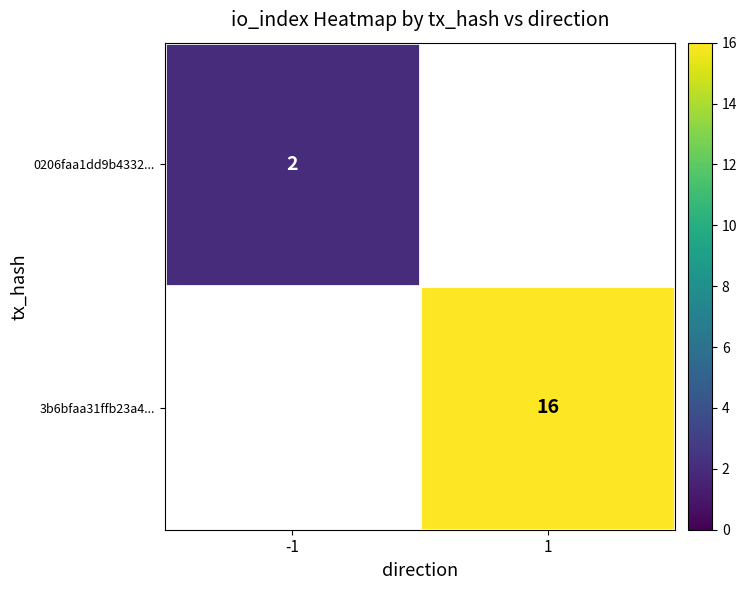

True or false: 3b6bfaa31ffb23a4... has a value of 21 at 1.

False